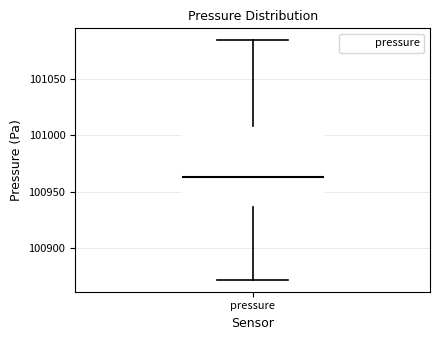

Transcribe this box plot: give where the median line is, the range the box spans, and where the two whiskers end, as read against the y-axis. The values are not printed on the chart, so give them approximately, as read against the axis.

median 100965, box 100935 to 101010, whiskers 100870 to 101085